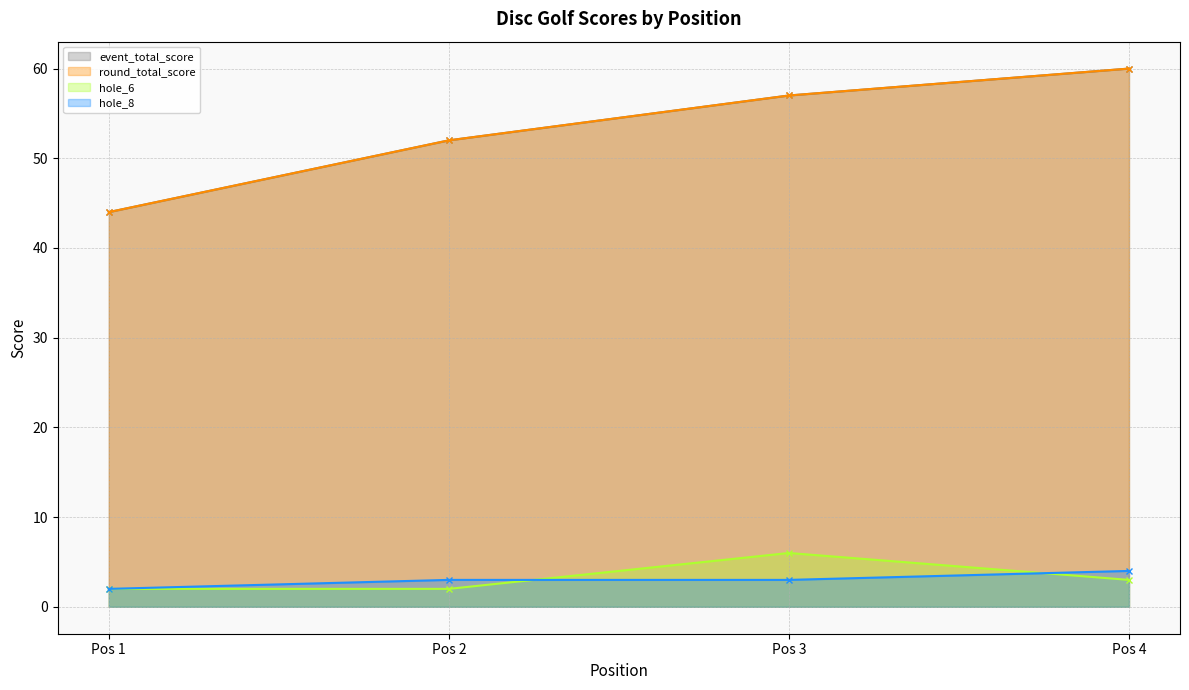

True or false: event_total_score and round_total_score intersect in this chart.

False